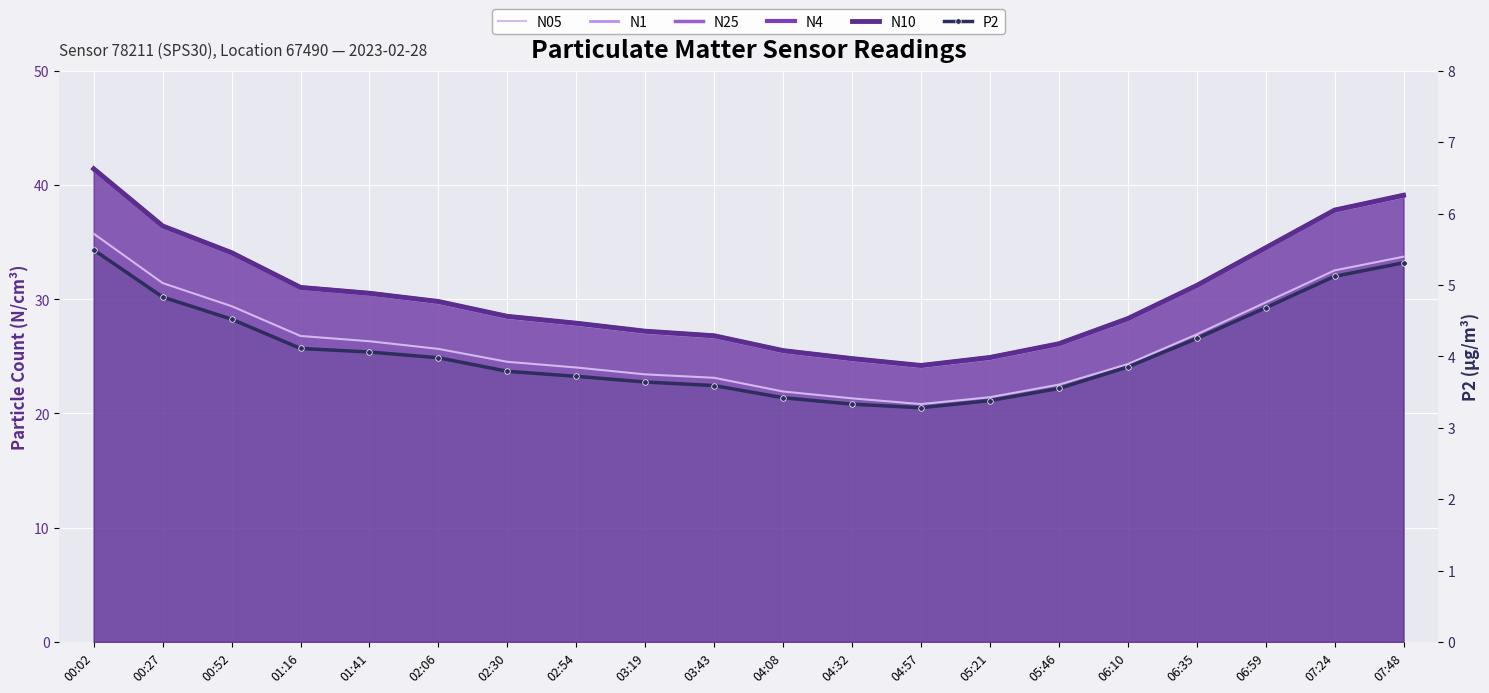

What is the smallest value displayed?

3.3